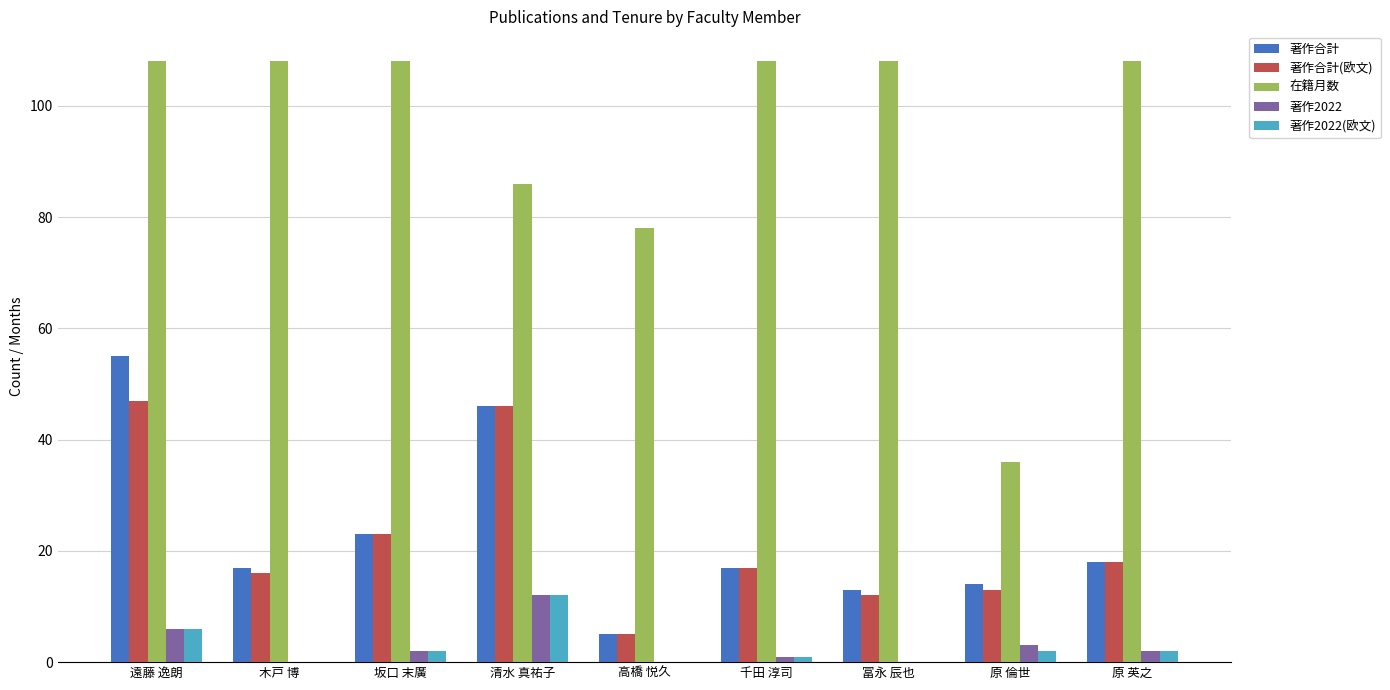

Which series has the largest total across all categories?

在籍月数